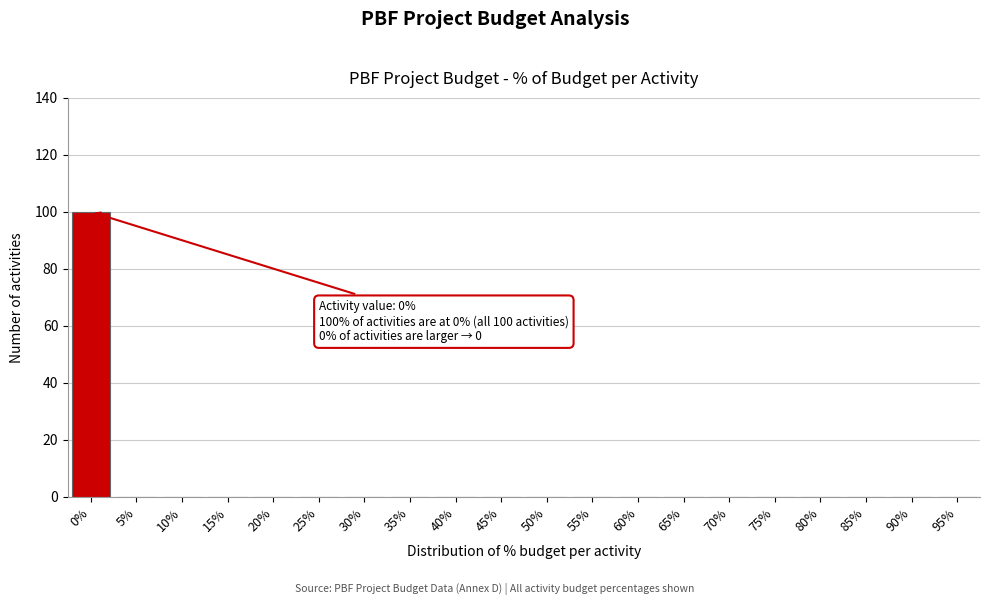

Reading right to left, transcribe all the data shown in this chart.

95%=0	90%=0	85%=0	80%=0	75%=0	70%=0	65%=0	60%=0	55%=0	50%=0	45%=0	40%=0	35%=0	30%=0	25%=0	20%=0	15%=0	10%=0	5%=0	0%=100